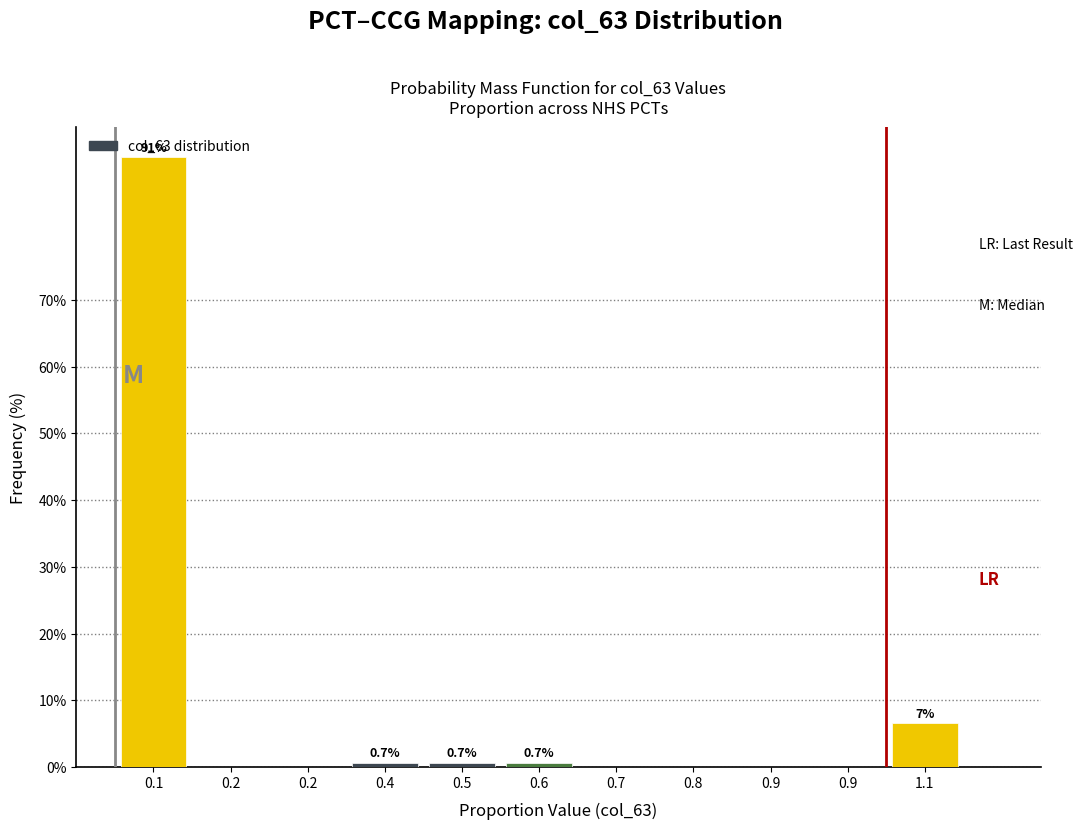

How many data points does each series have?

11